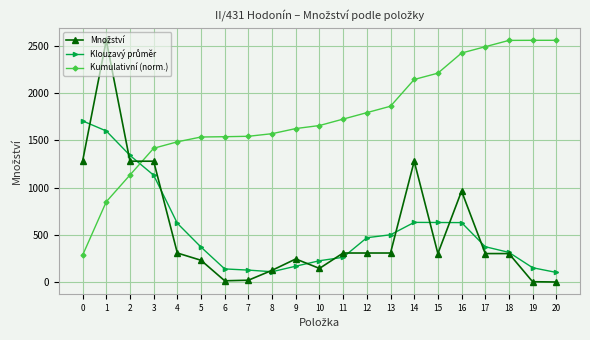

Which series has the largest total across all categories?

Kumulativní (norm.)